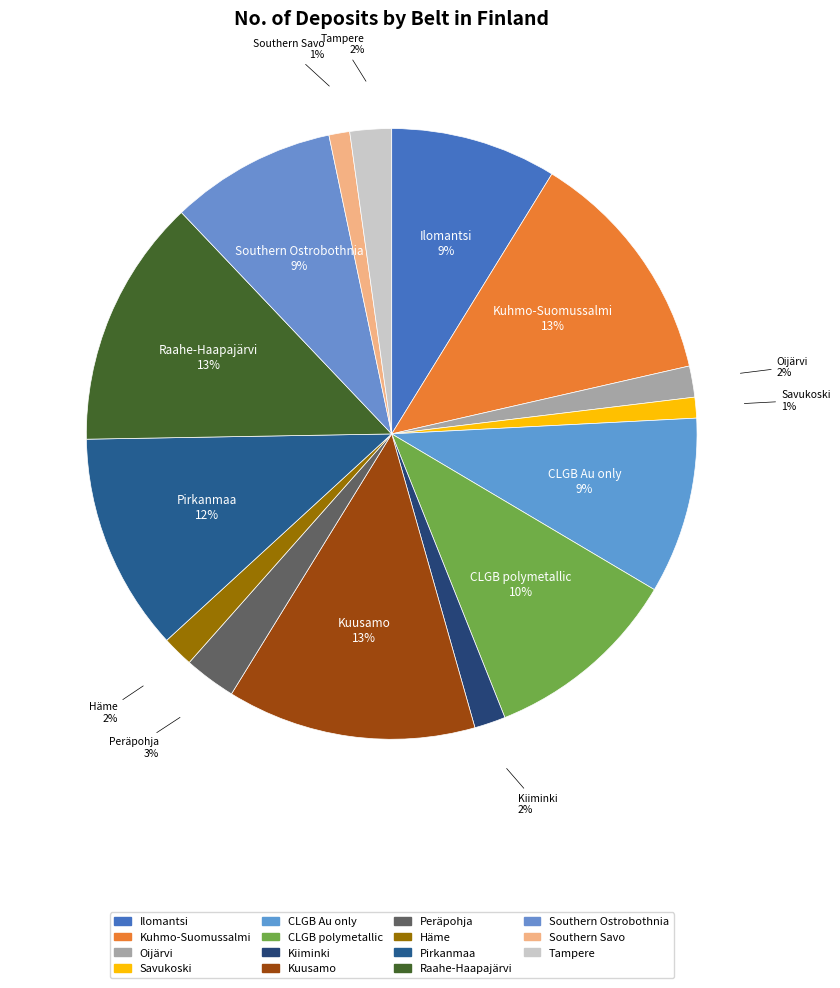

Does Pirkanmaa account for over 50% of the chart?

No